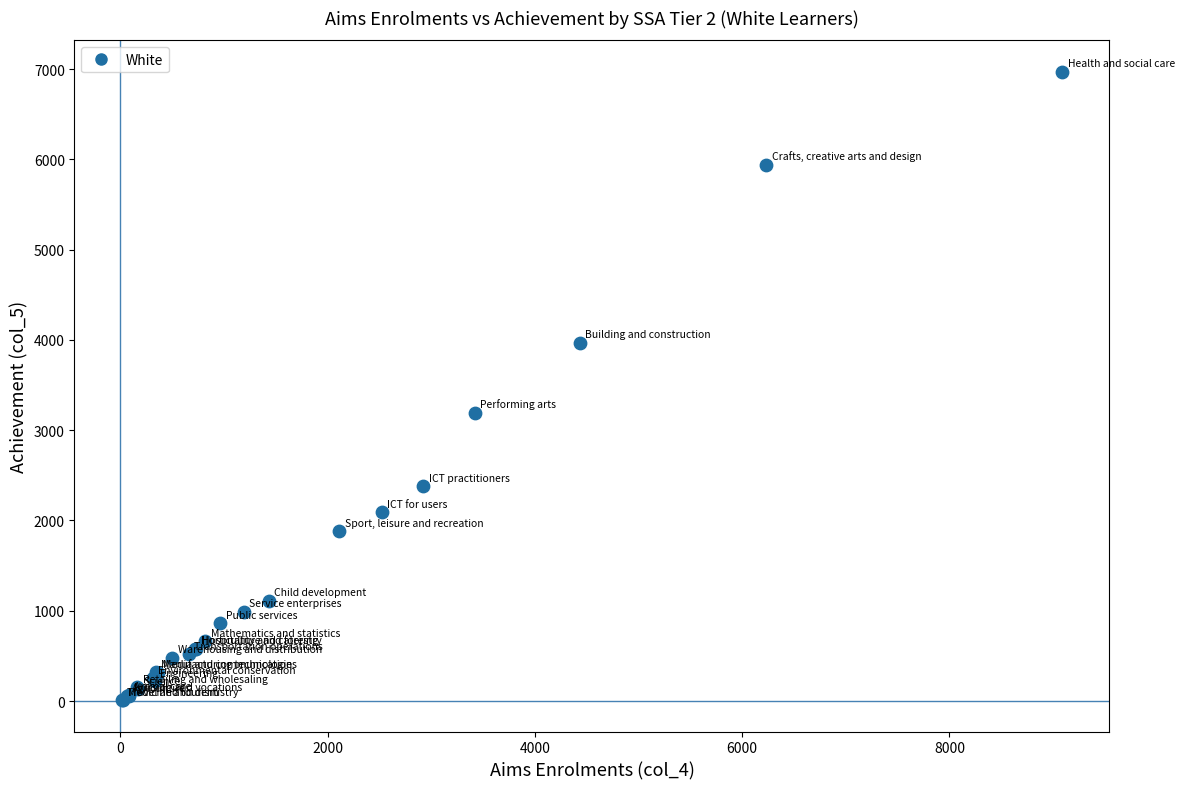

What Y value in the scatter plot is closest to 3490?

3190